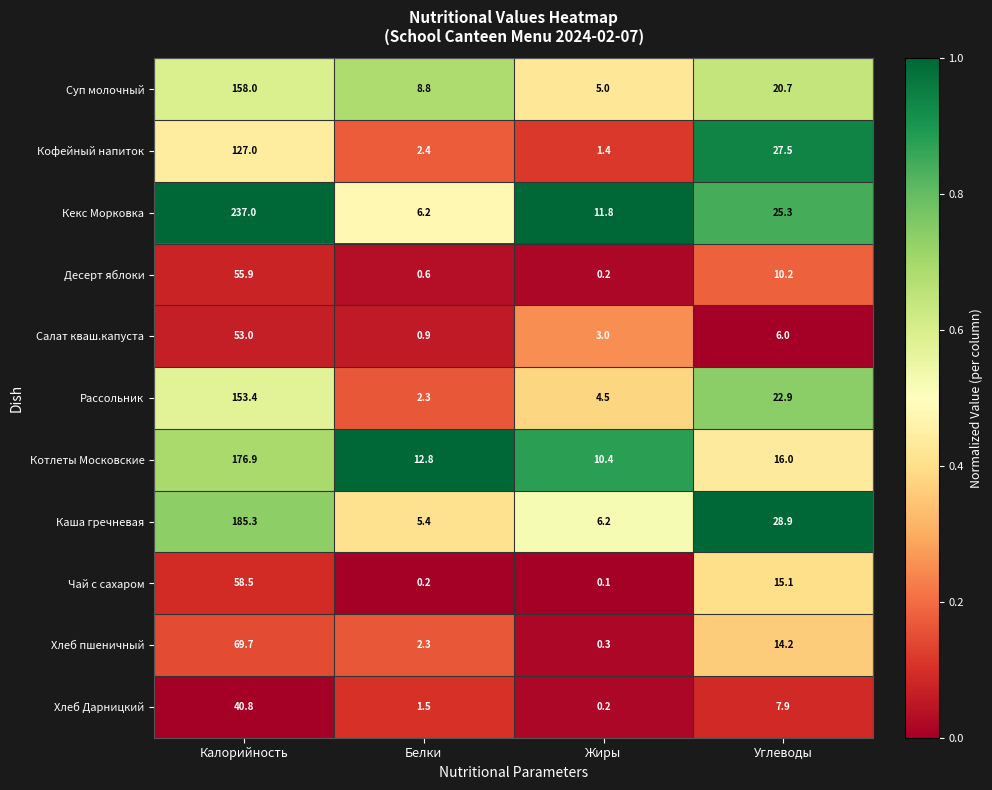

Rank the series by their maximum value, from lowest to highest.

Хлеб Дарницкий, Салат кваш.капуста, Десерт яблоки, Чай с сахаром, Хлеб пшеничный, Кофейный напиток, Рассольник, Суп молочный, Котлеты Московские, Каша гречневая, Кекс Морковка